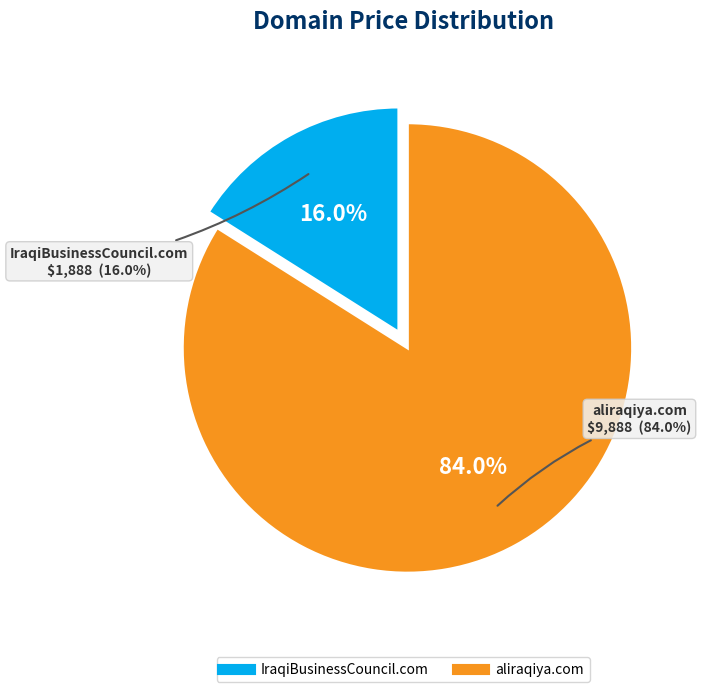

Rank the categories by value from lowest to highest.

IraqiBusinessCouncil.com, aliraqiya.com